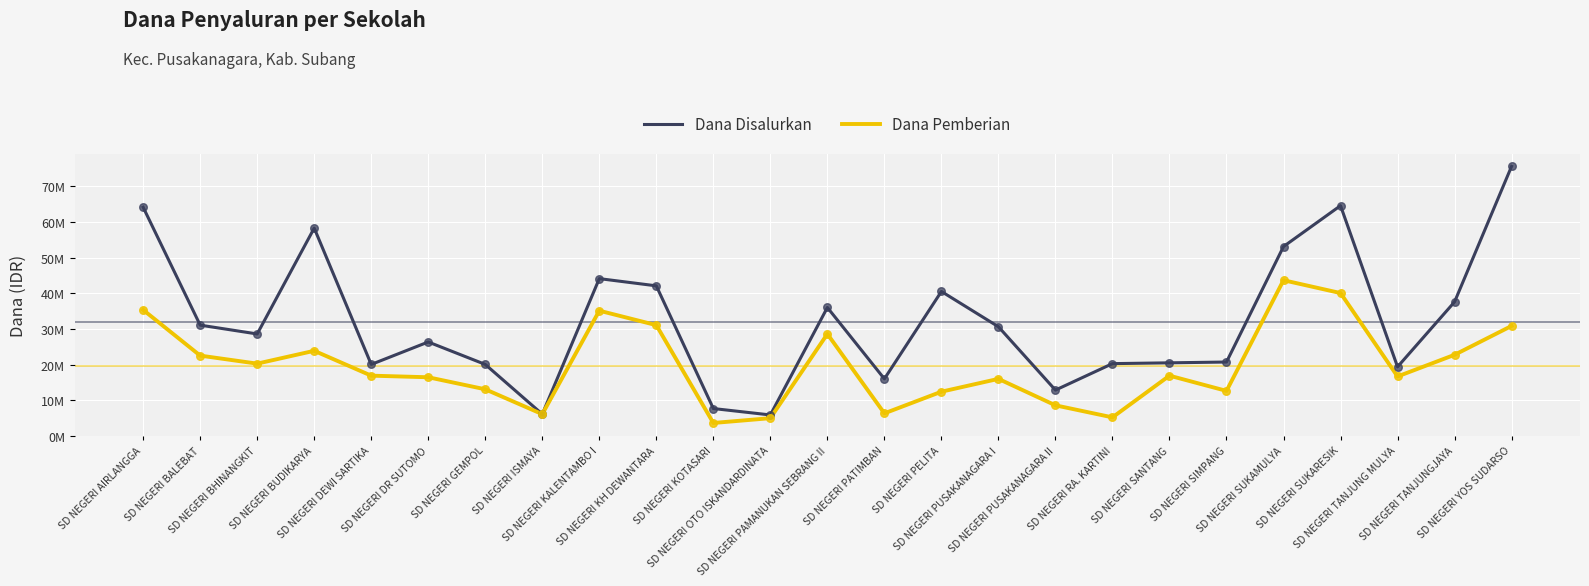

What are all the series names shown in the legend?

Dana Disalurkan, Dana Pemberian